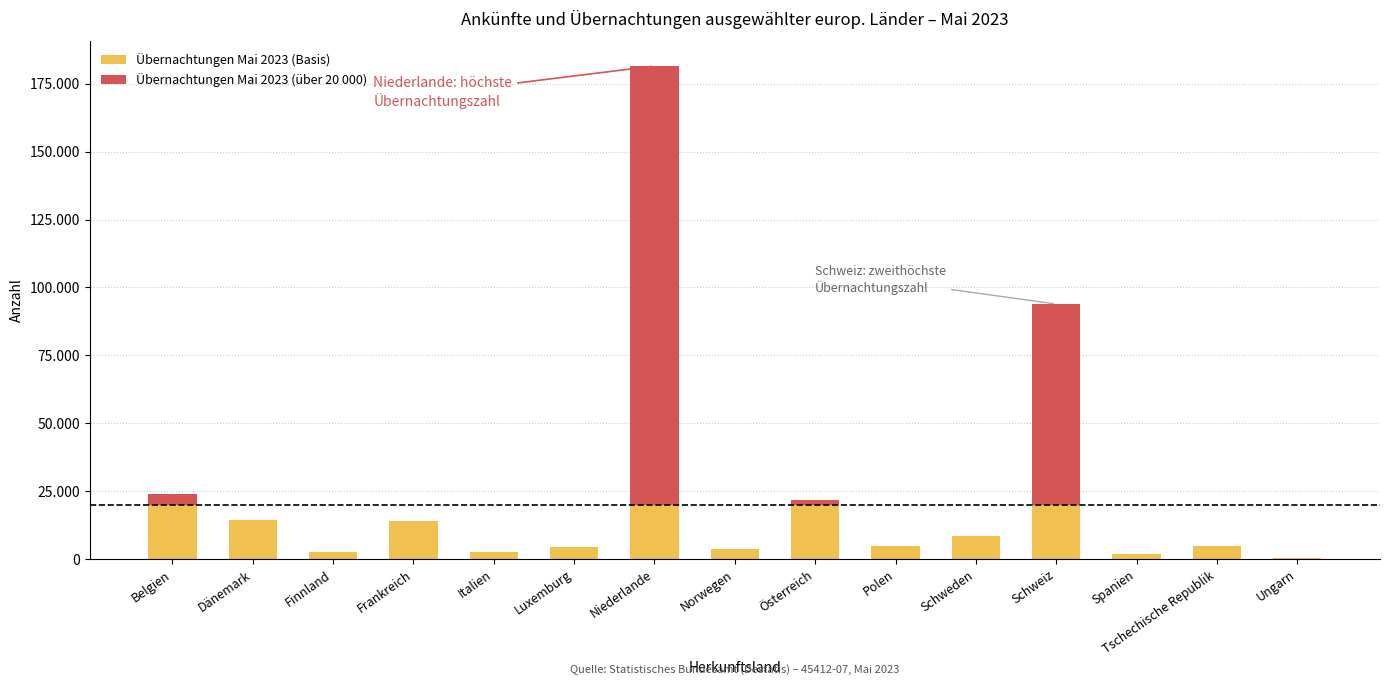

At which label is Übernachtungen Mai 2023 (Basis) closest to 10191?

Schweden